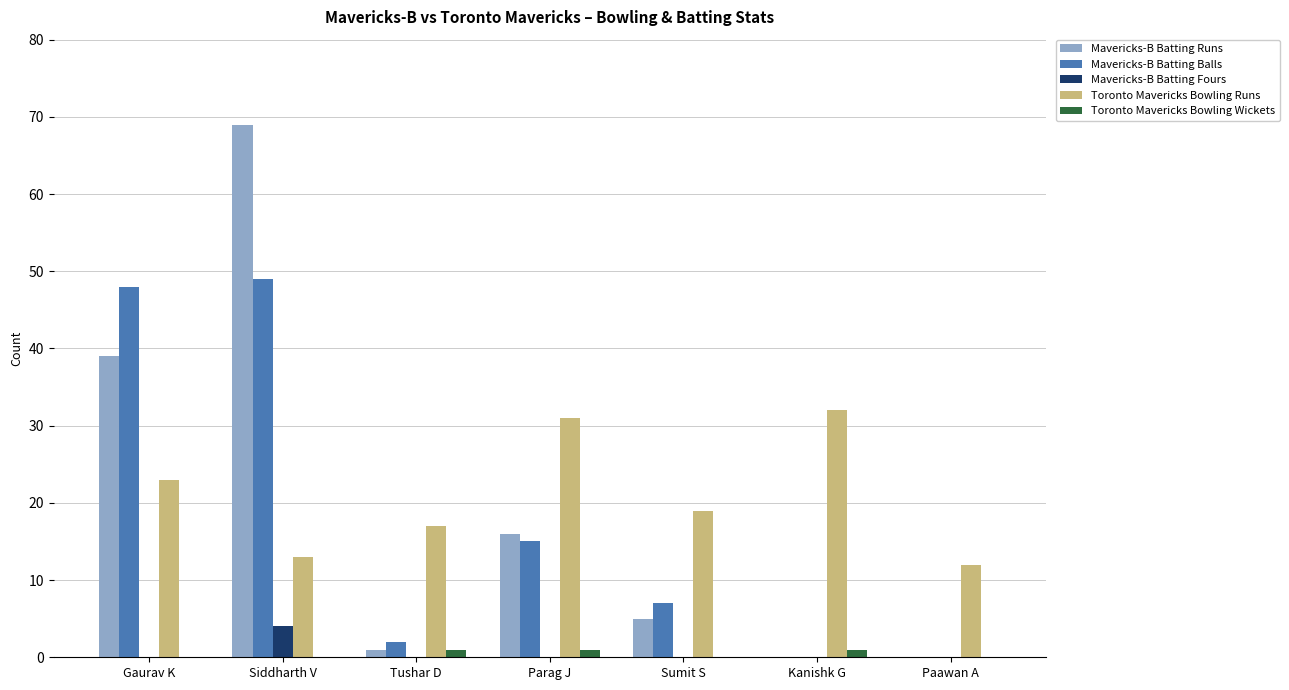

Reading right to left, what are all the values shown in this chart?

Mavericks-B Batting Runs: 0	0	5	16	1	69	39
Mavericks-B Batting Balls: 0	0	7	15	2	49	48
Mavericks-B Batting Fours: 0	0	0	0	0	4	0
Toronto Mavericks Bowling Runs: 12	32	19	31	17	13	23
Toronto Mavericks Bowling Wickets: 0	1	0	1	1	0	0